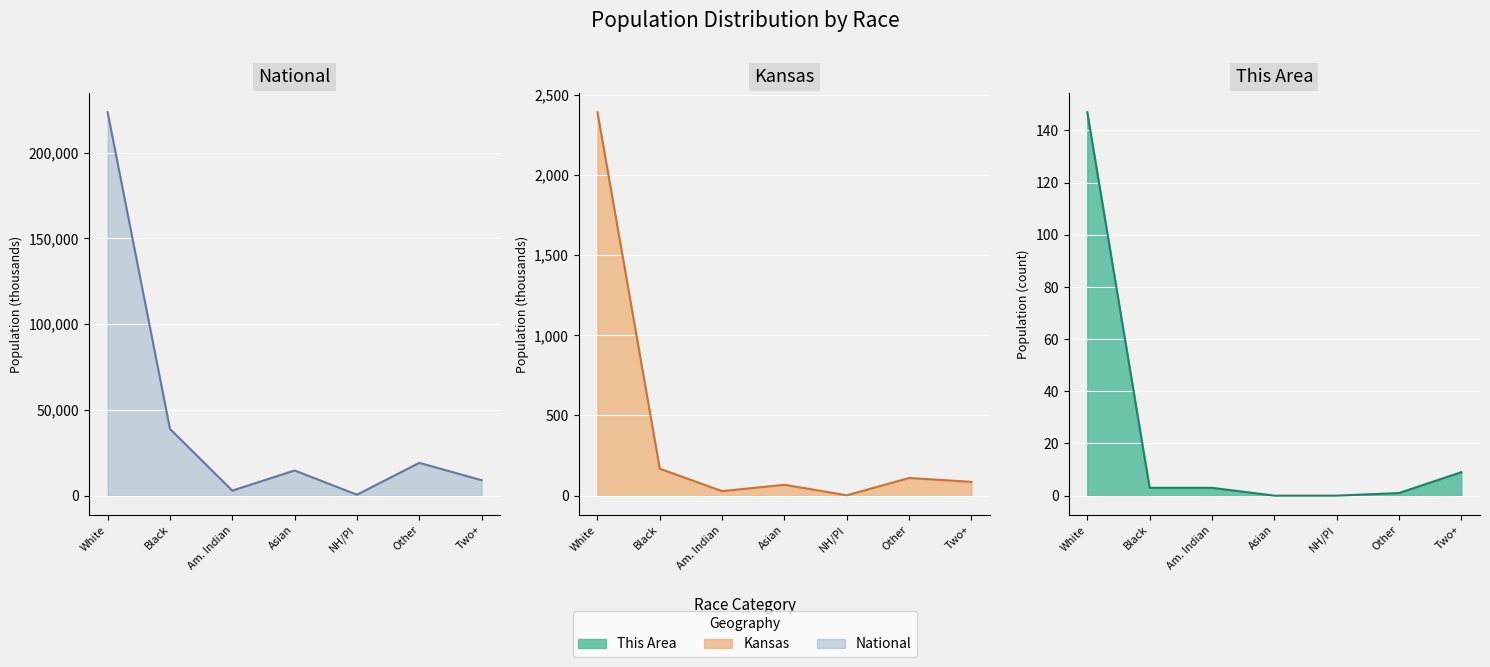

Is it true that This Area equals 64.0 at White?

False